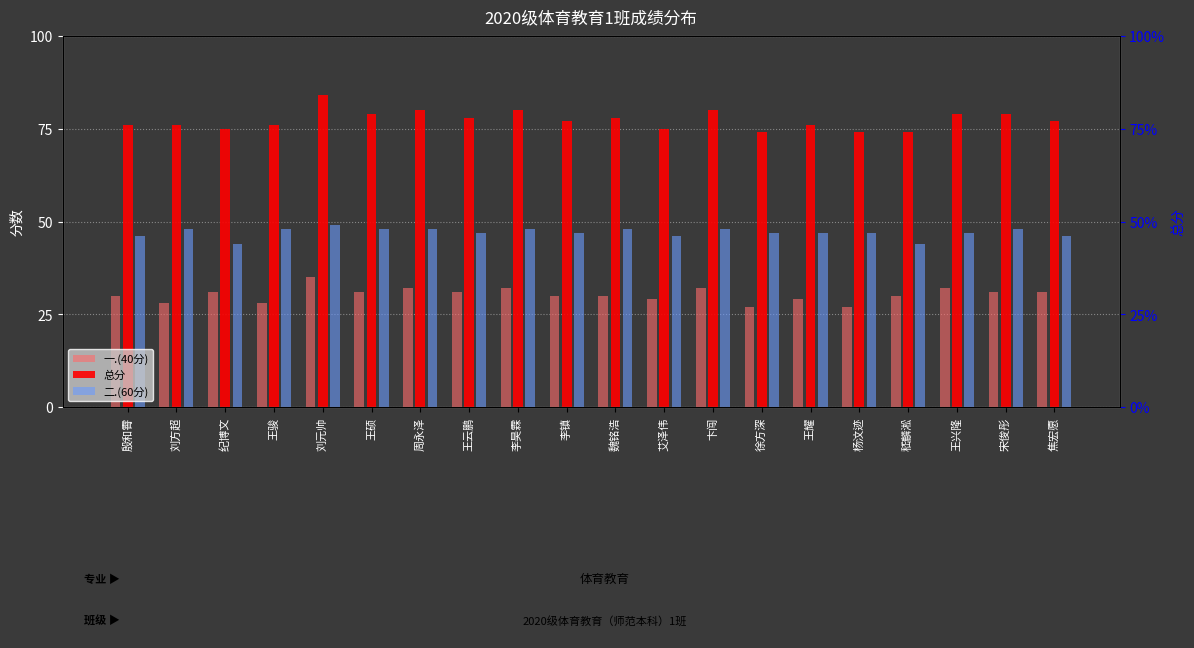

Where does the 一.(40分) series first go above 31?

刘元帅